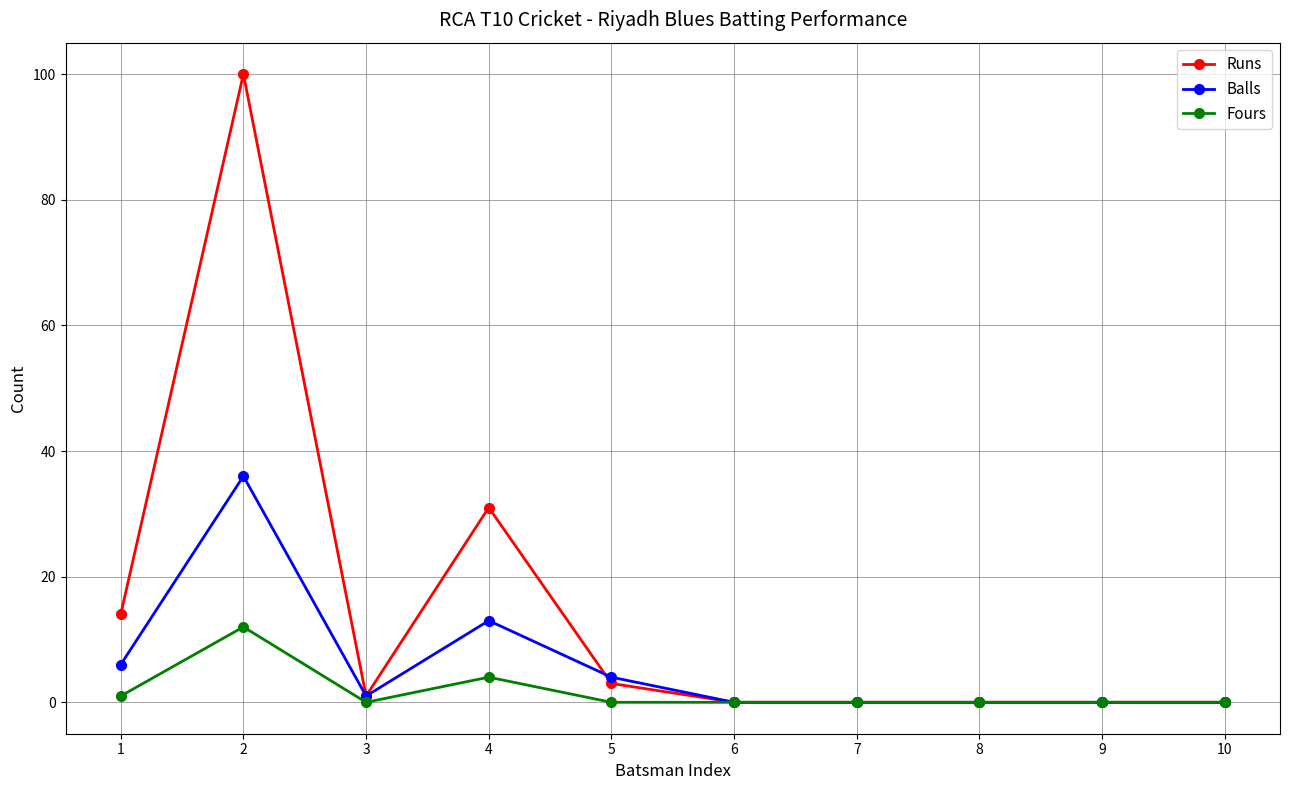

Where is the first local maximum for Fours?

2